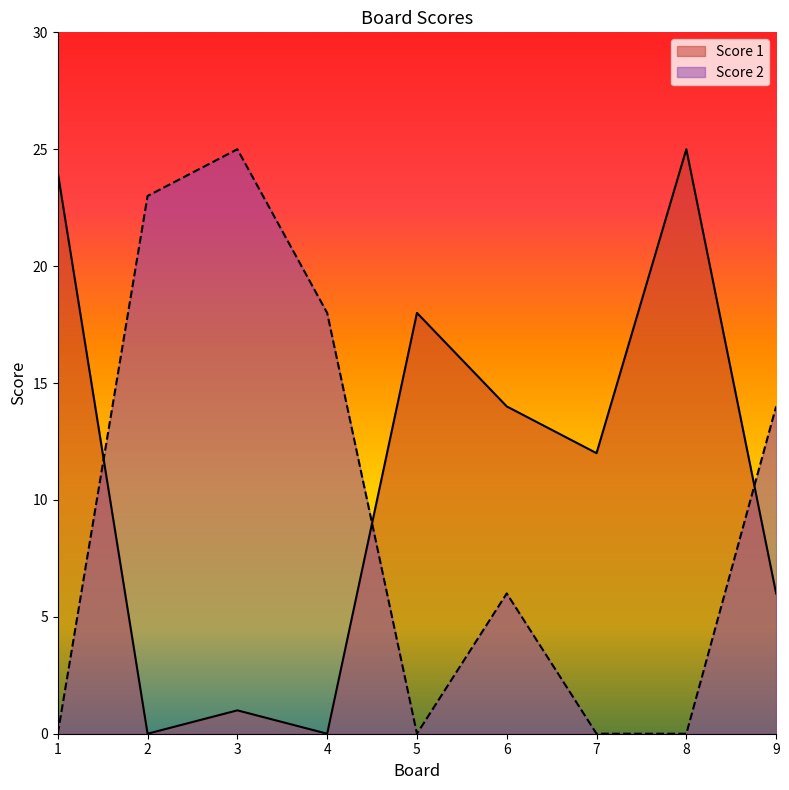

Where is Score 1 nearest to the value 12?

7